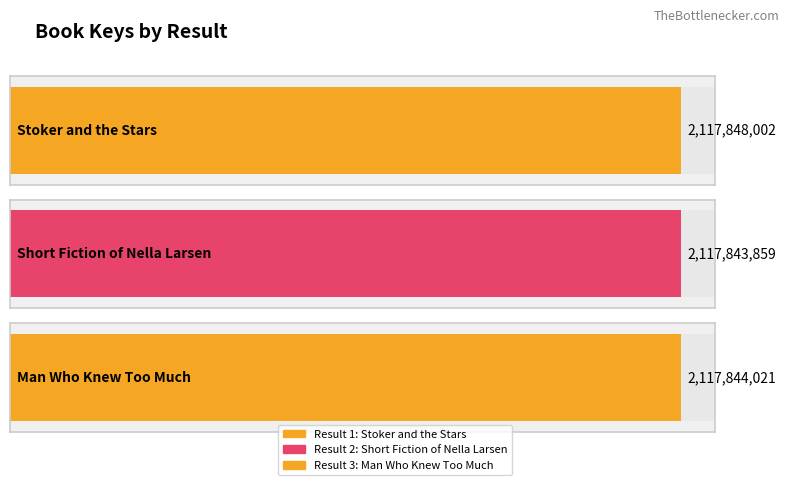

At which label does the data first exceed 2117844021?

1